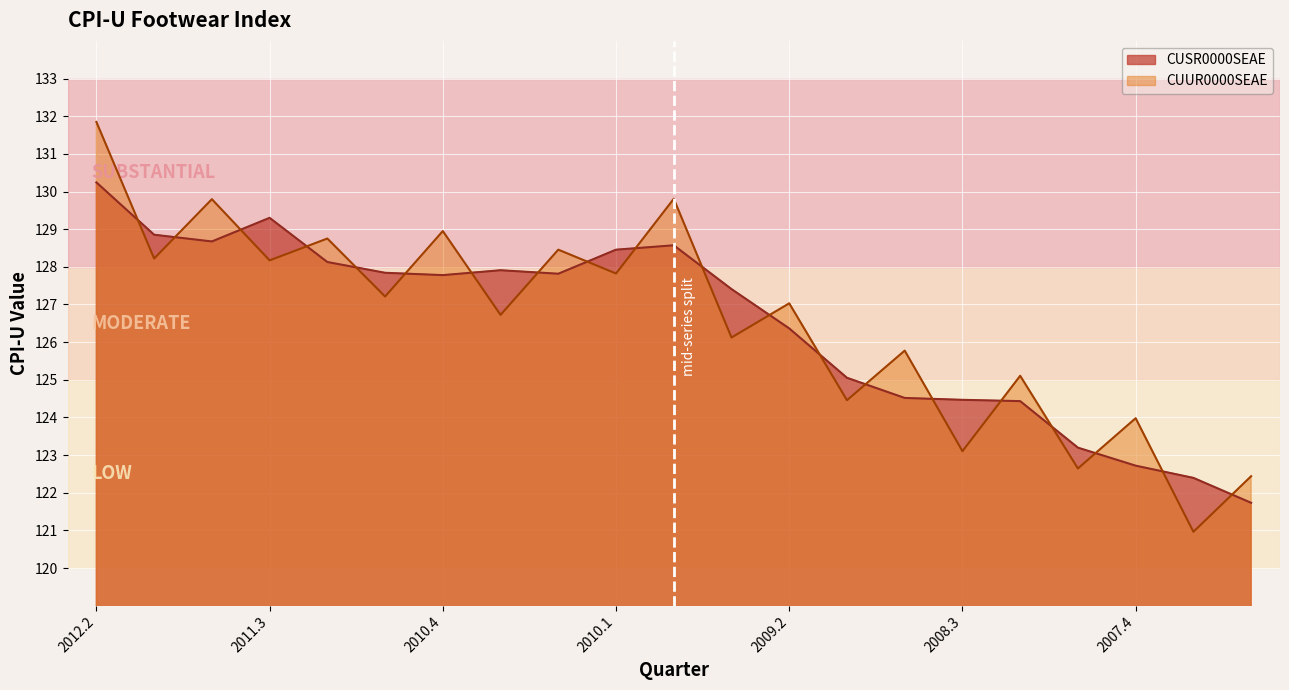

Read the CUUR0000SEAE value at 2007.2.

122.4